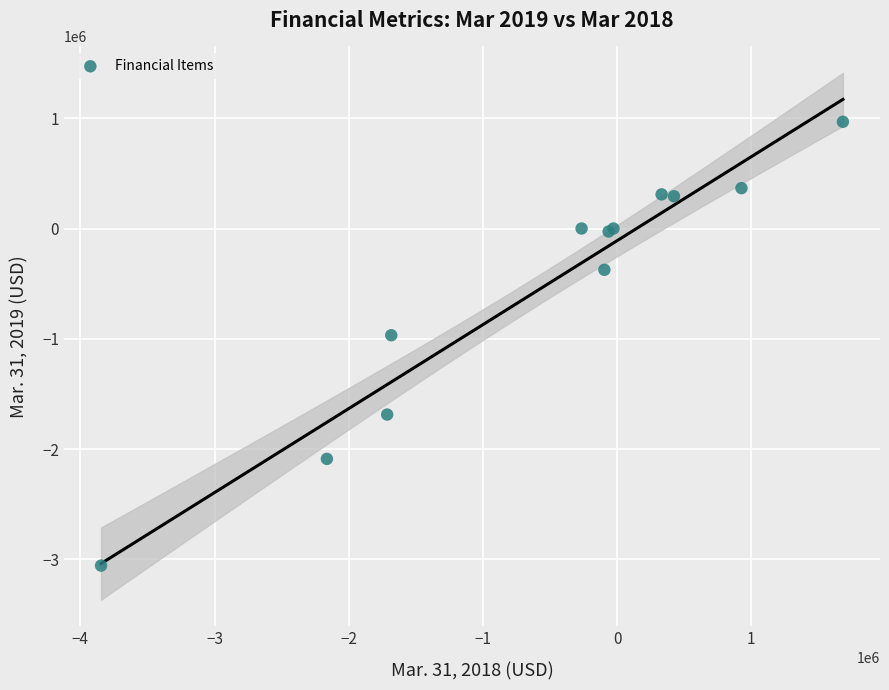

What Y value in the scatter plot is closest to -1044572?

-967852